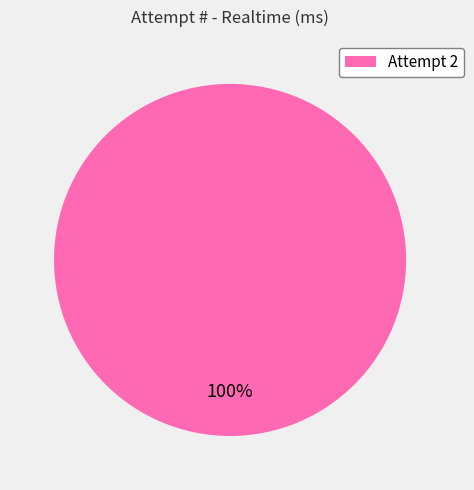

True or false: Attempt 2 accounts for 100% of the total.

True